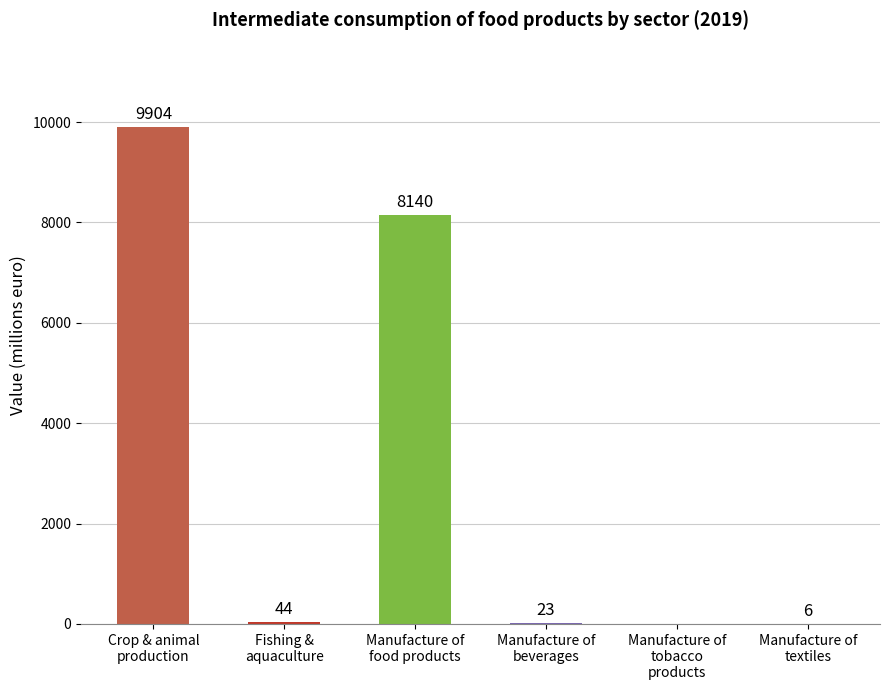

What is the maximum value shown in the chart?

9904